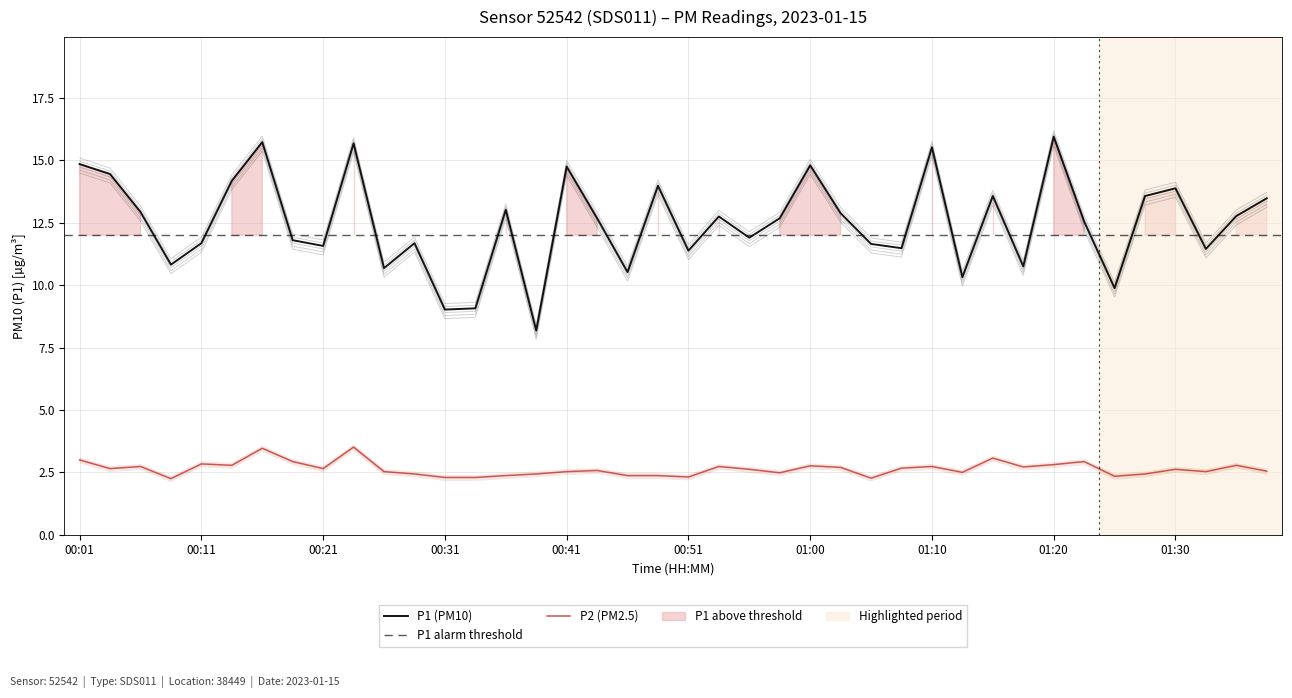

What is the label of the 16th point from the right?

01:00